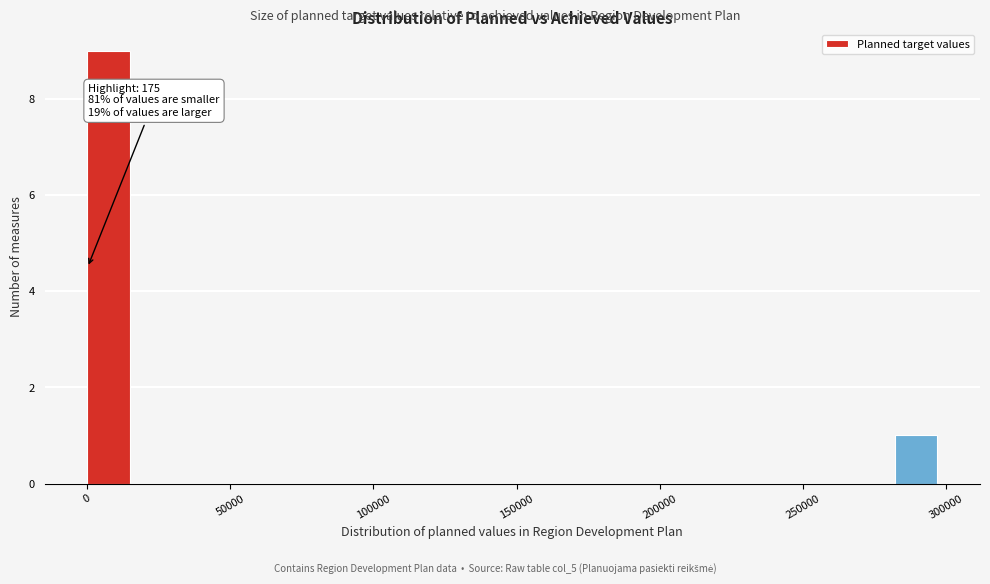

Around what value on the x-axis is the tallest bar? Give the approximate position of its centre, as read against the axis.

5000